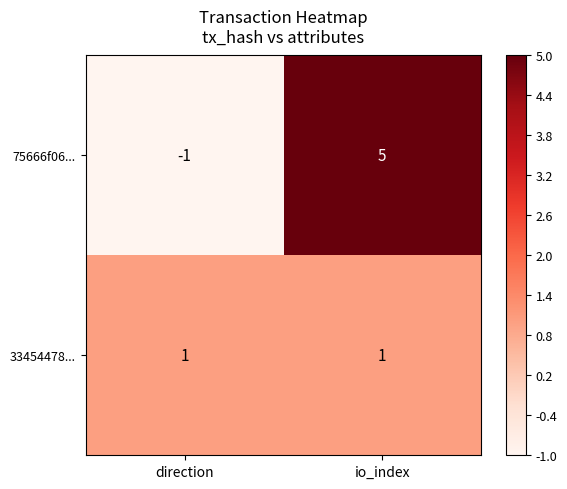

What is the difference between the 75666f06... values at io_index and direction?

6